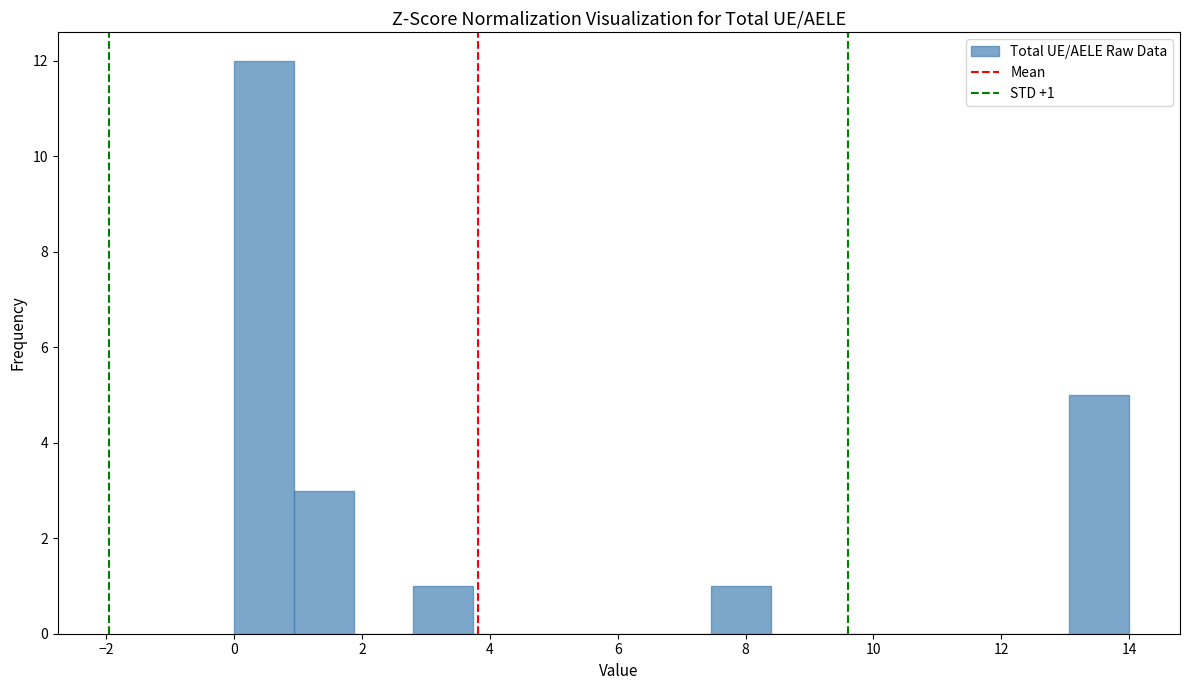

Over which range of the x-axis is the bar tallest?

0.0 to 1.0